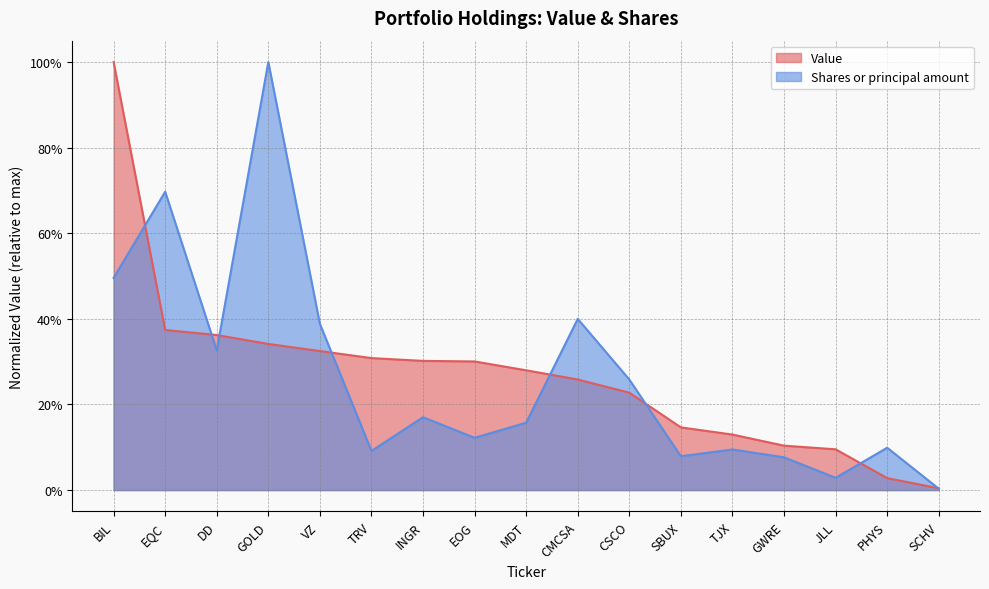

Where is Shares or principal amount nearest to the value 0?

SCHV